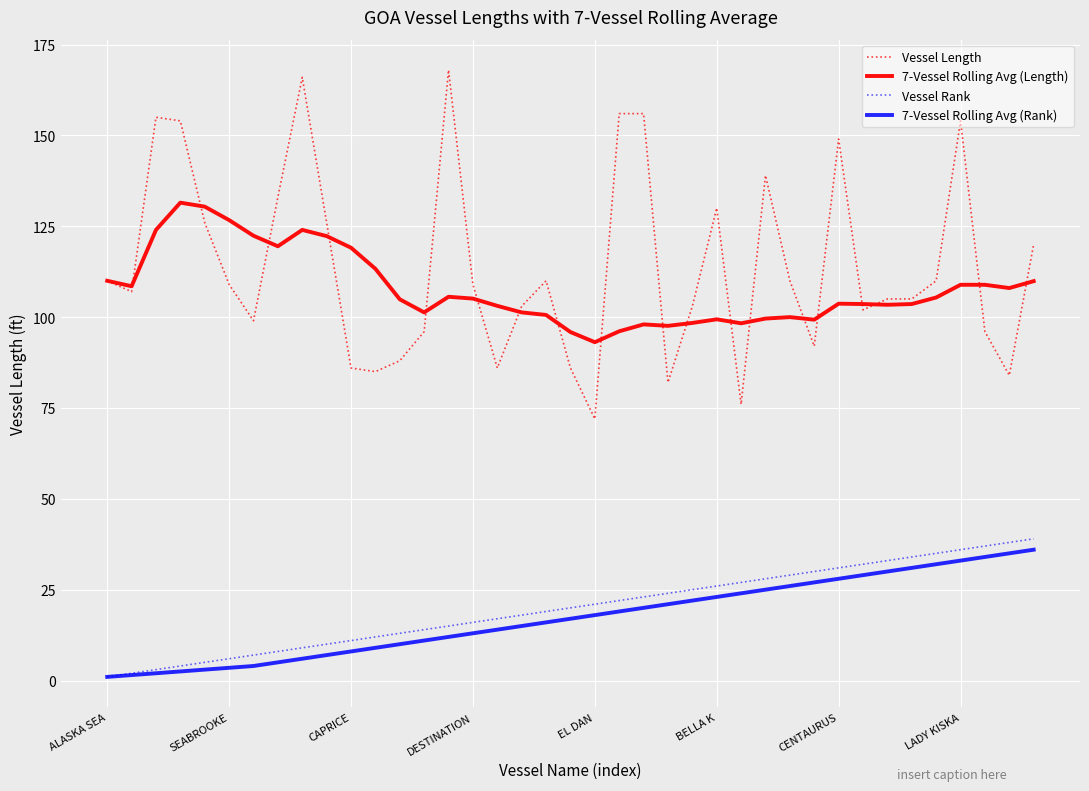

Which series has the largest range (max minus min)?

Vessel Length